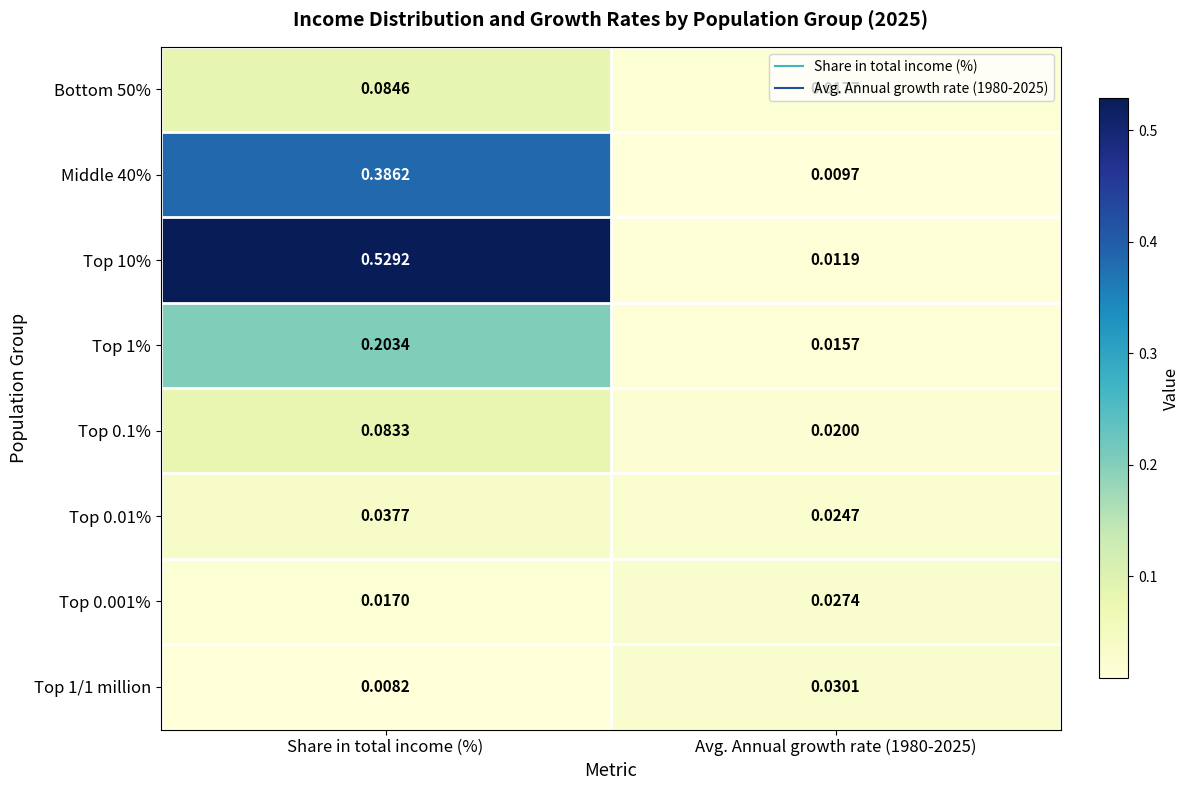

At which category is the sum across all series the highest?

Share in total income (%)